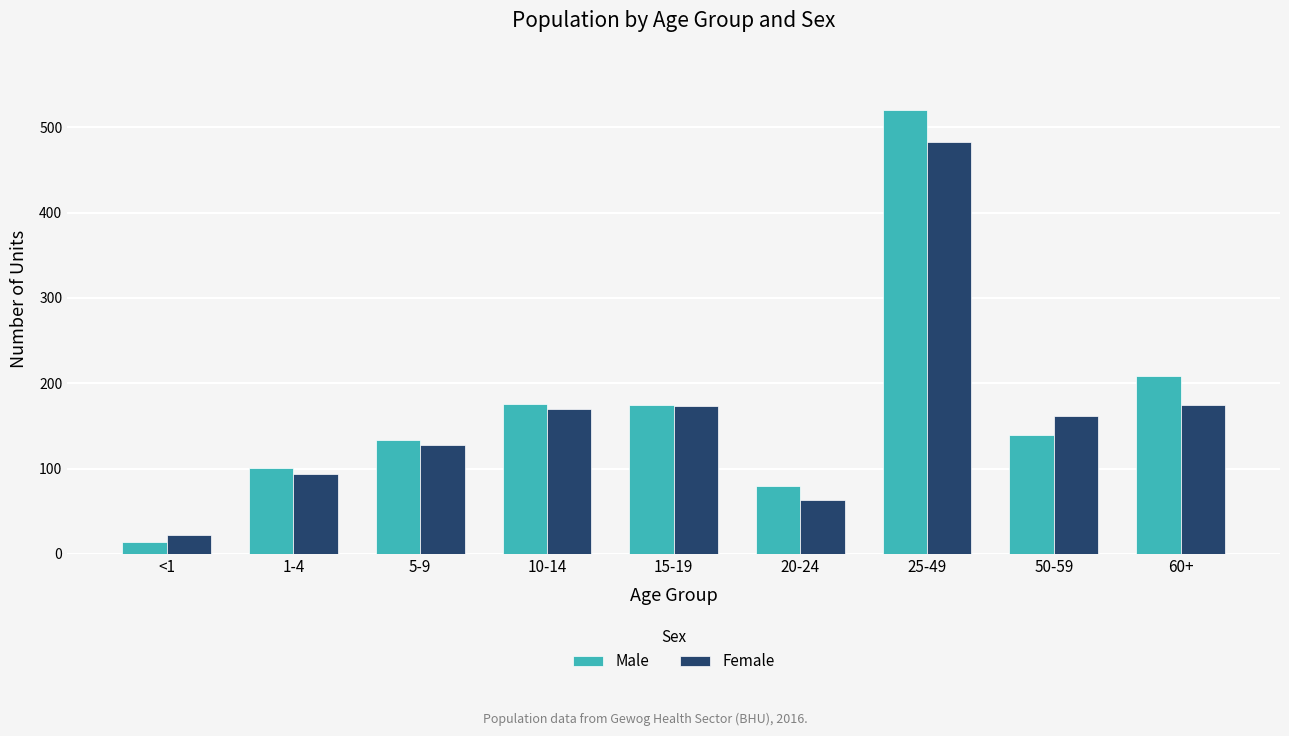

How many bars are there in total?

18